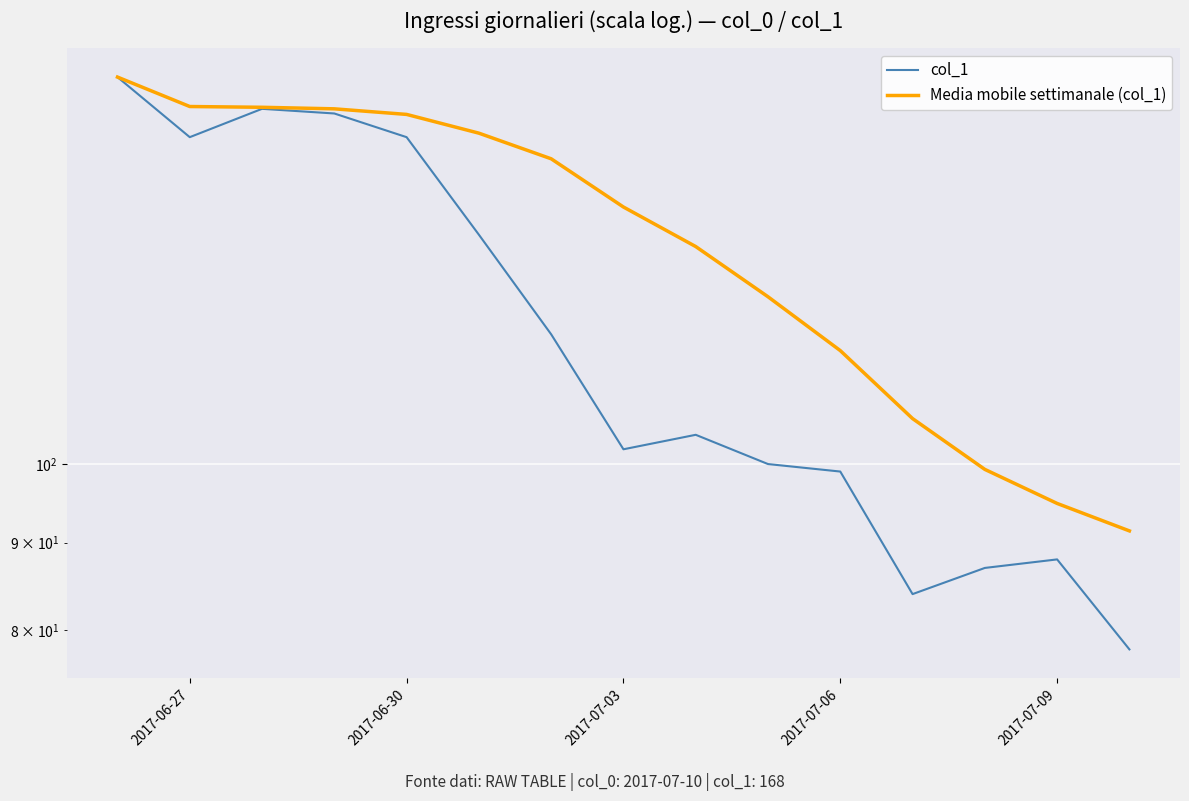

What is the highest value of the col_1 series?

168.0